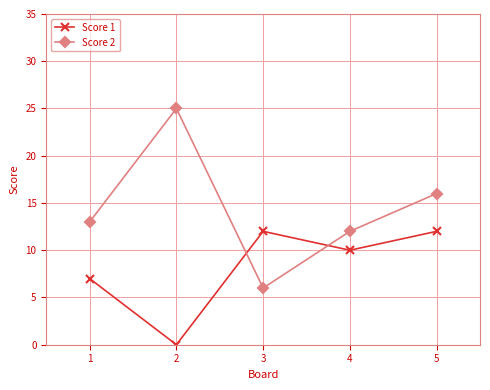

How many intersections are there between Score 1 and Score 2?

2